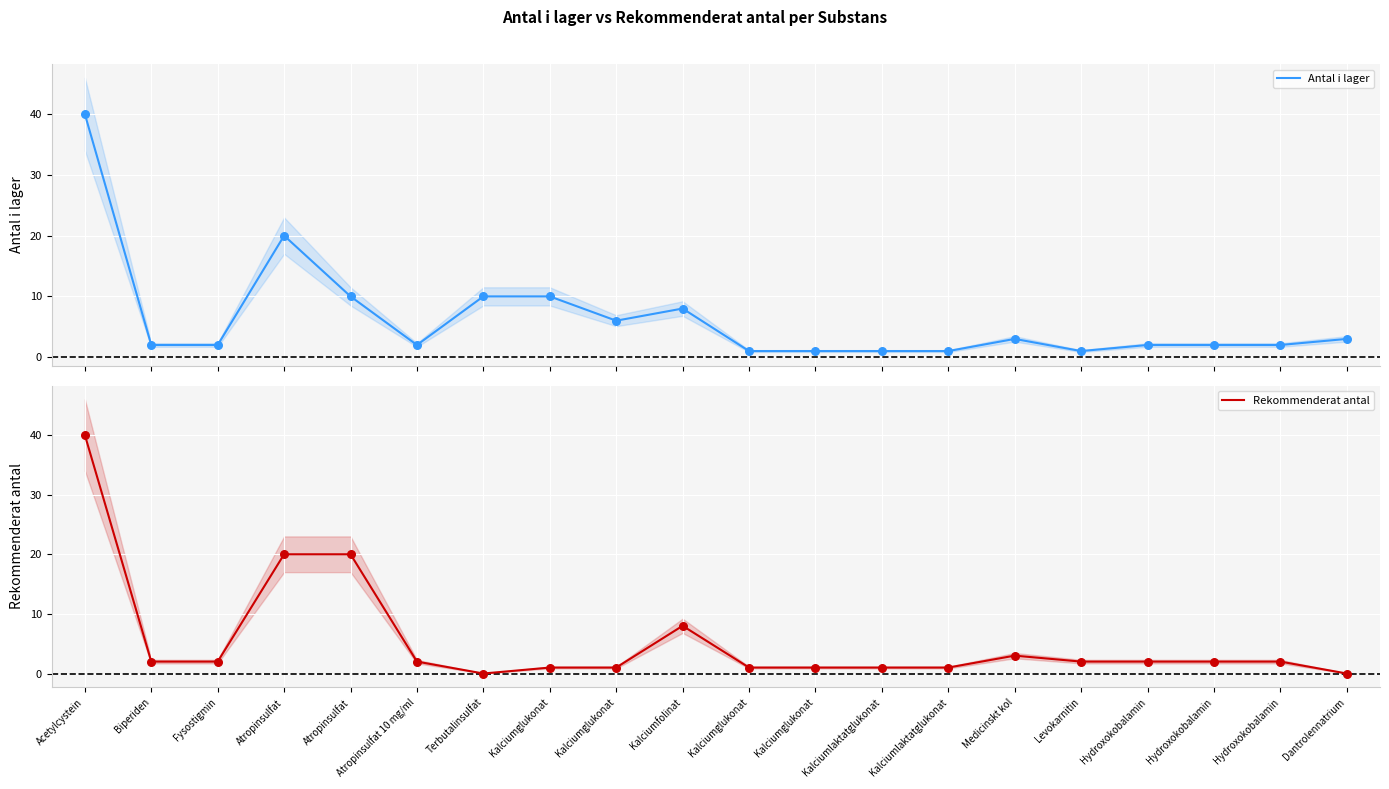

Which series contains the lowest Y value?

Rekommenderat antal